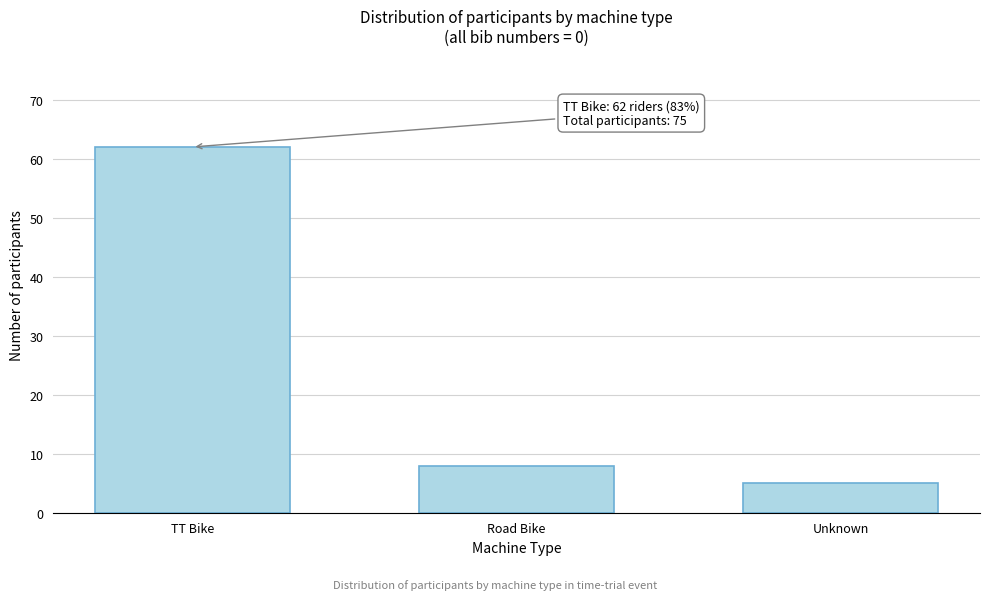

Reading left to right, transcribe all the data shown in this chart.

62	8	5